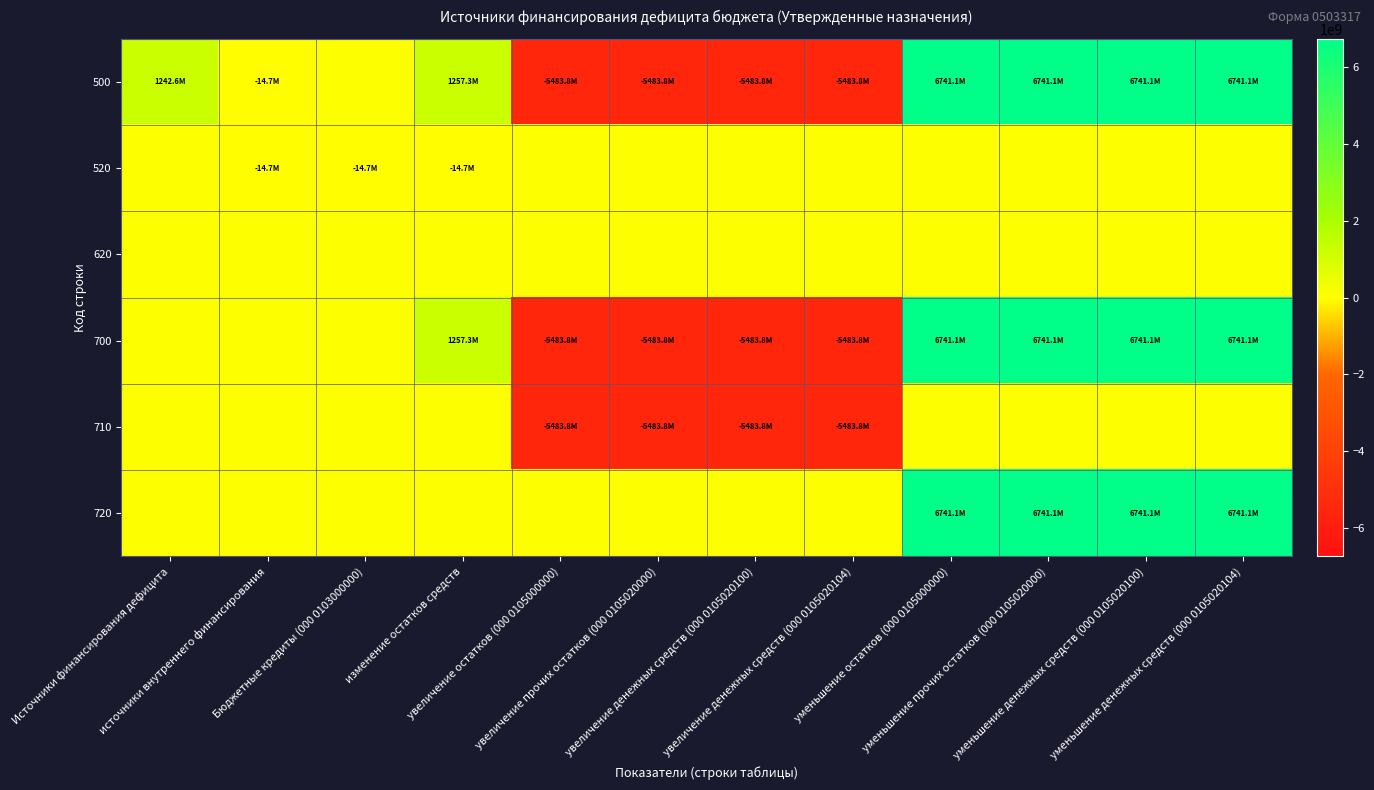

Which has a higher value, уменьшение прочих остатков (000 0105020000) or увеличение денежных средств (000 0105020100)?

уменьшение прочих остатков (000 0105020000)